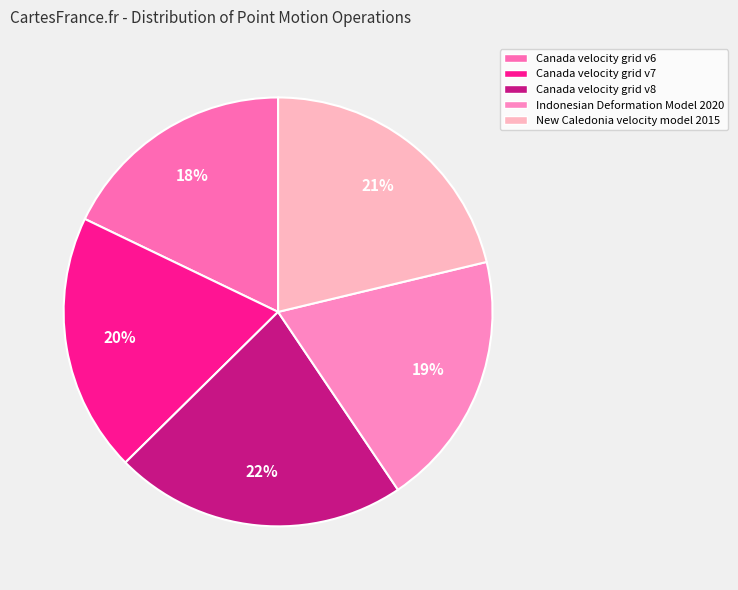

What portion of the pie excludes Canada velocity grid v8?

78.0%